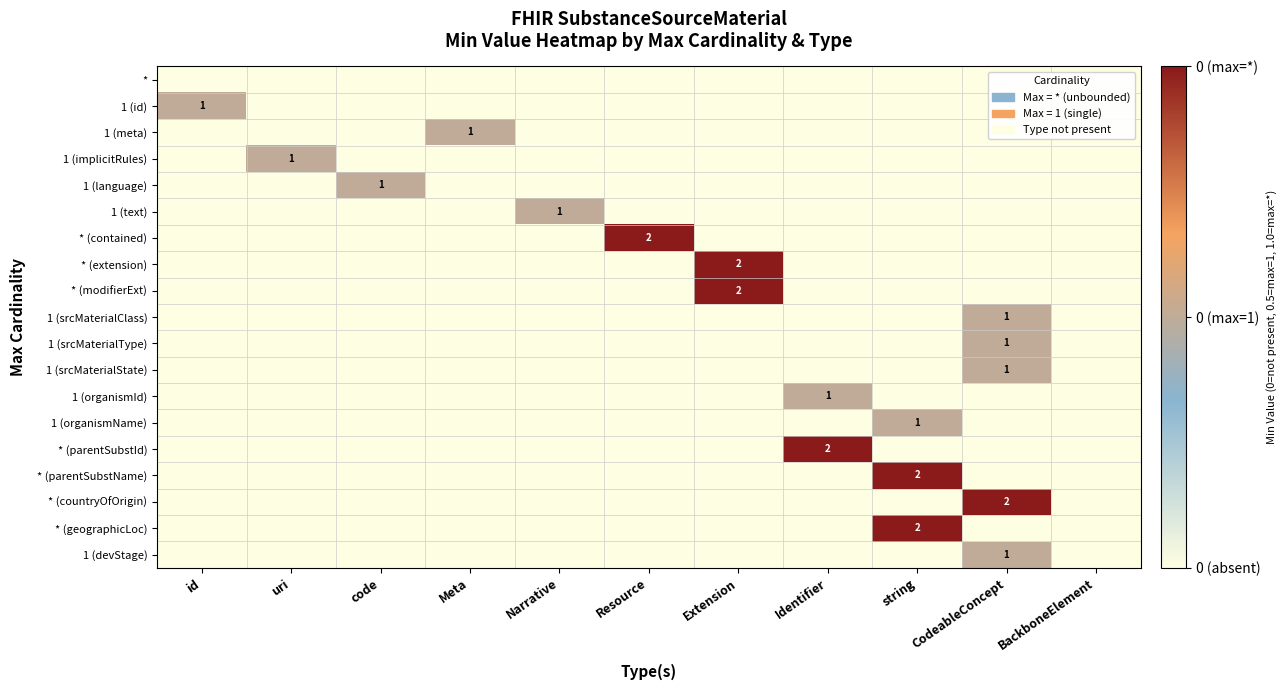

How many categories are shown in the chart?

11